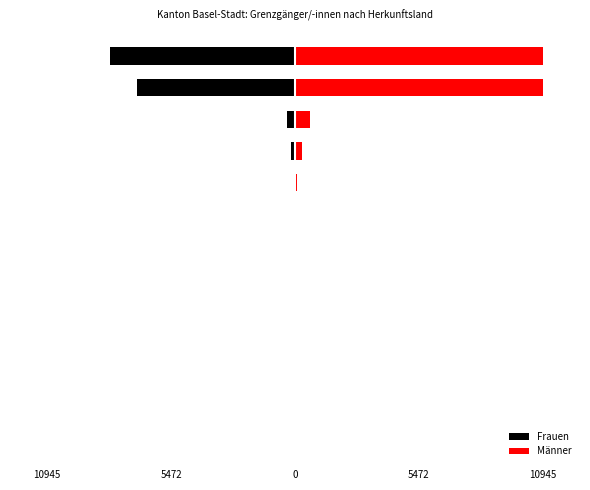

How many bars are there in each group?

2